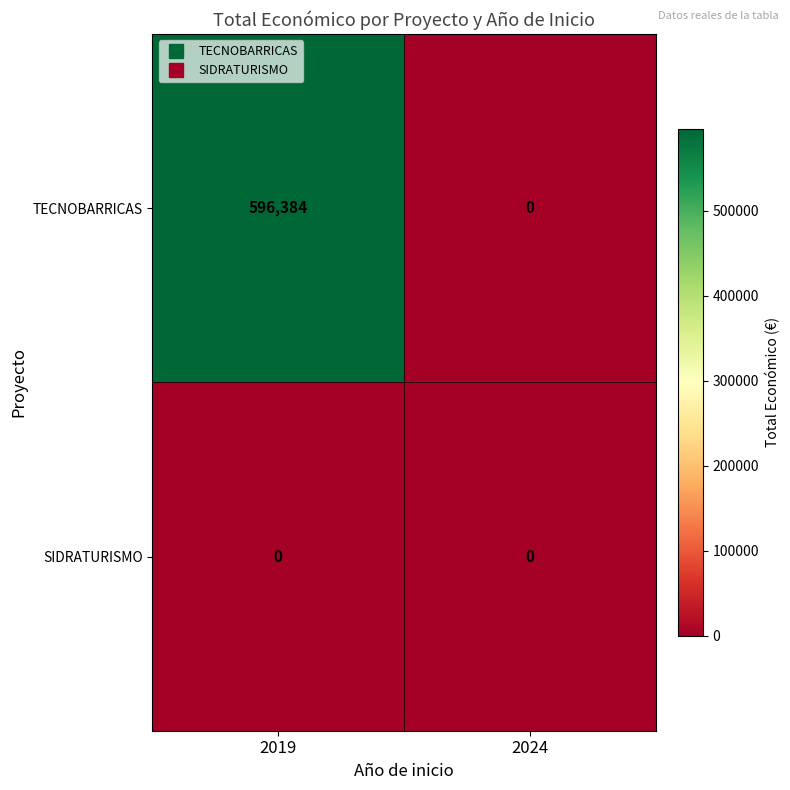

True or false: TECNOBARRICAS has a value of 326154 at 2024.

False